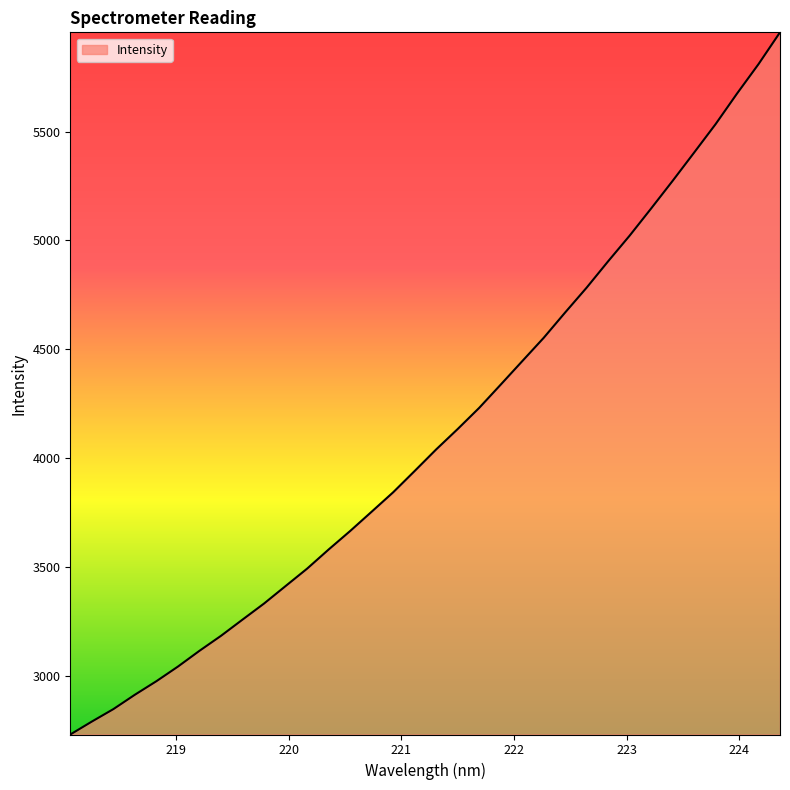

What is the minimum value shown in the chart?

2729.2